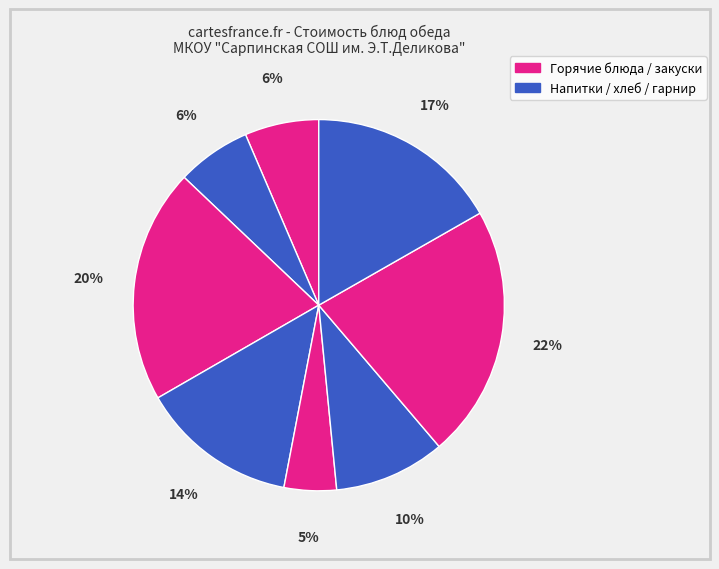

Is there a majority slice in this chart?

No